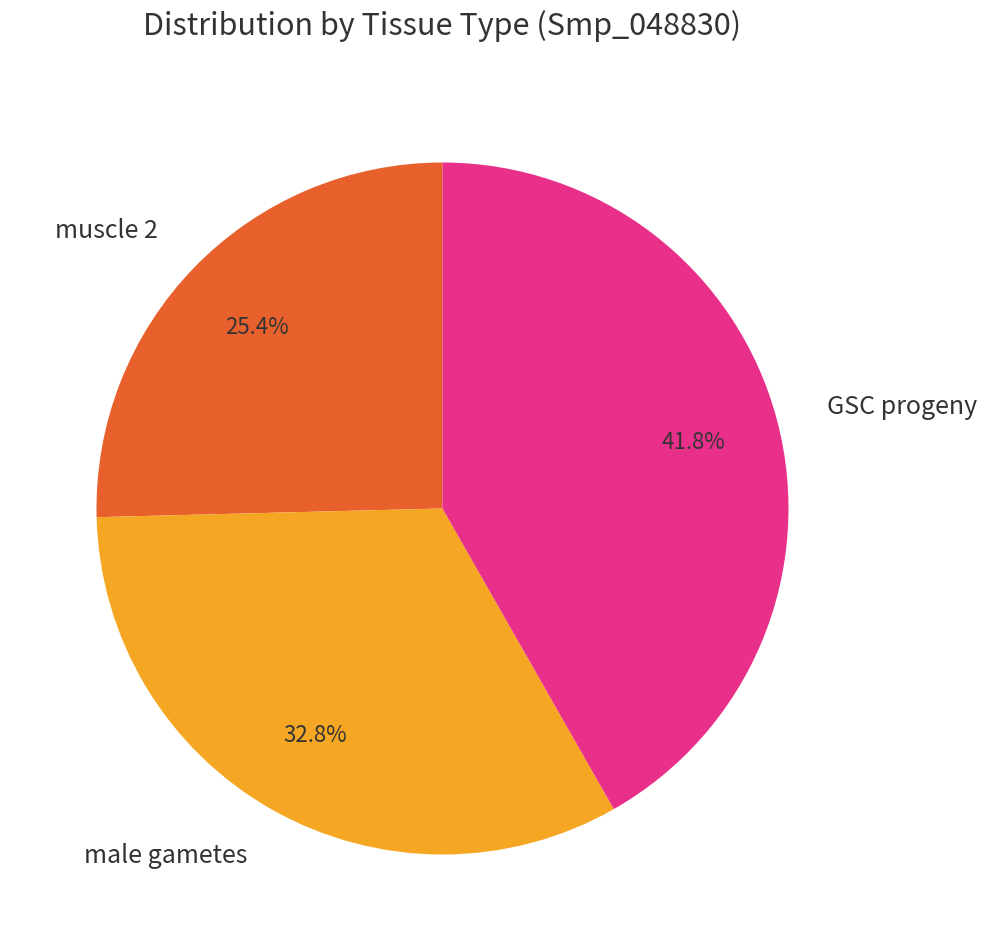

What is the largest slice in the pie chart?

GSC progeny